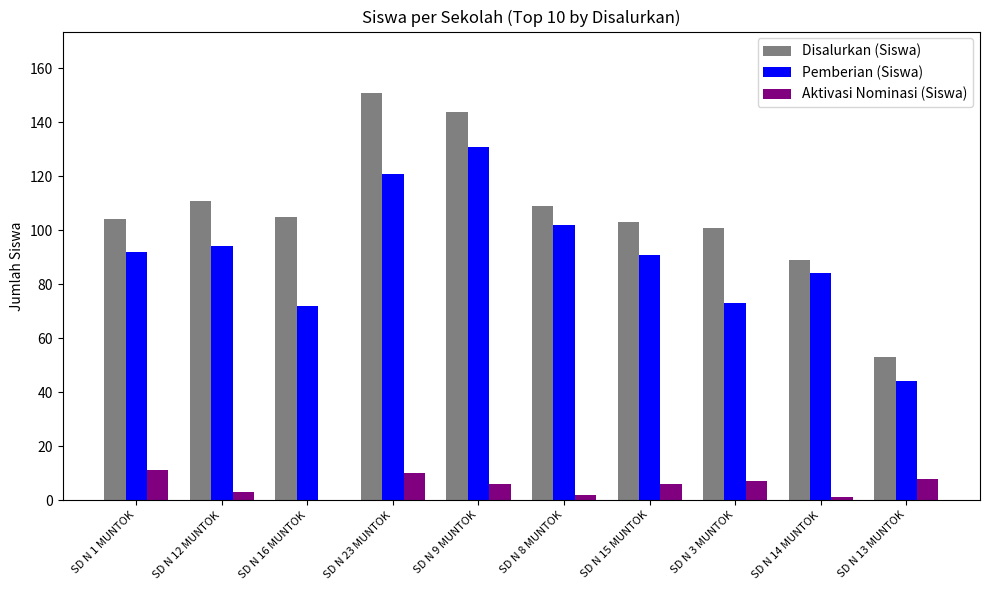

Is the value of Pemberian (Siswa) at SD N 13 MUNTOK greater than the value of Aktivasi Nominasi (Siswa) at SD N 16 MUNTOK?

Yes